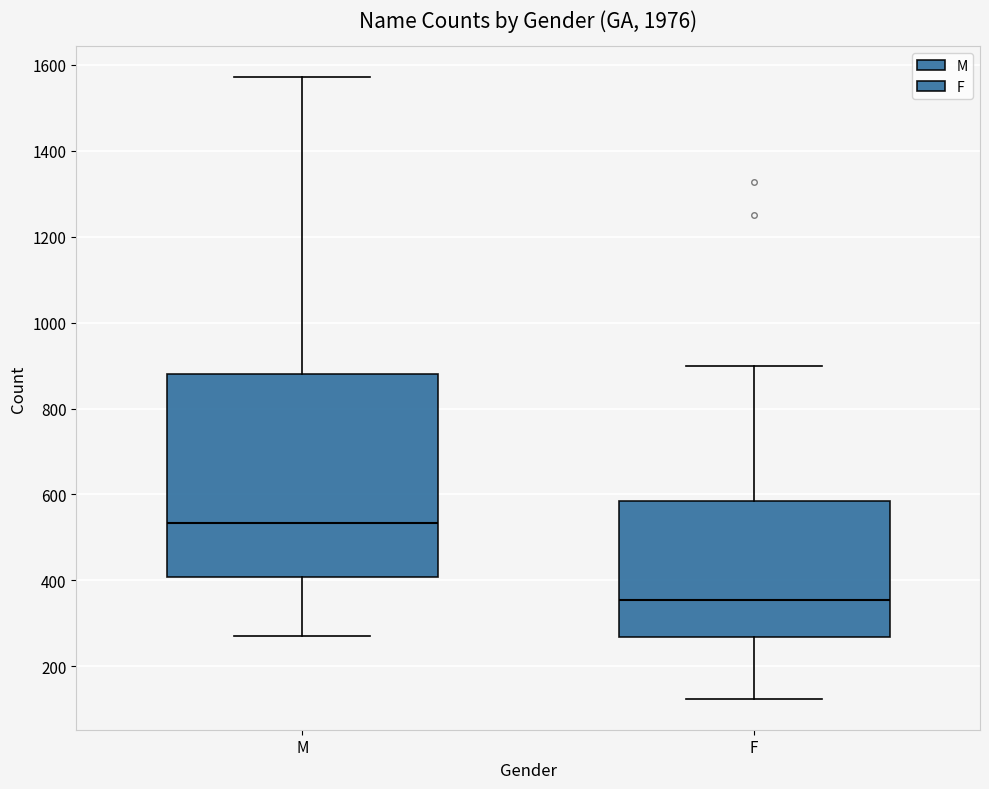

Comparing the boxes themselves (not the whiskers), which one is the tallest?

M